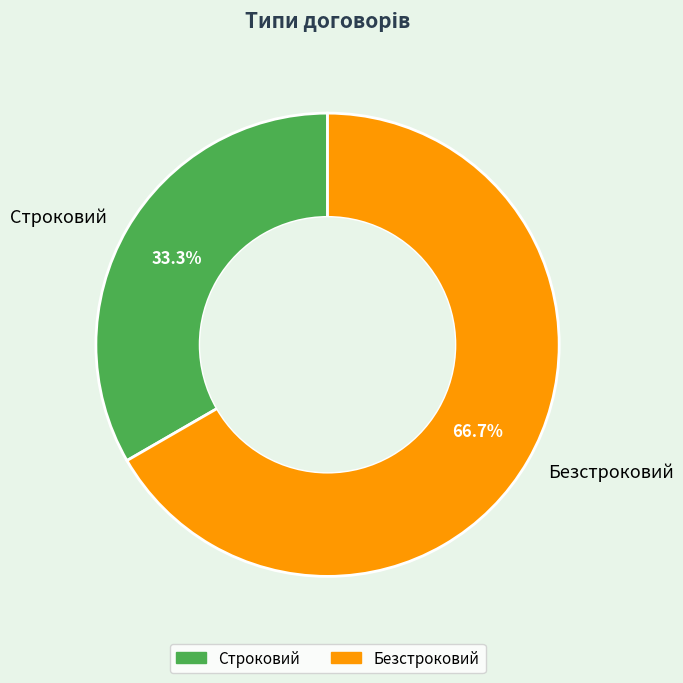

Which slice represents more than half of the pie?

Безстроковий